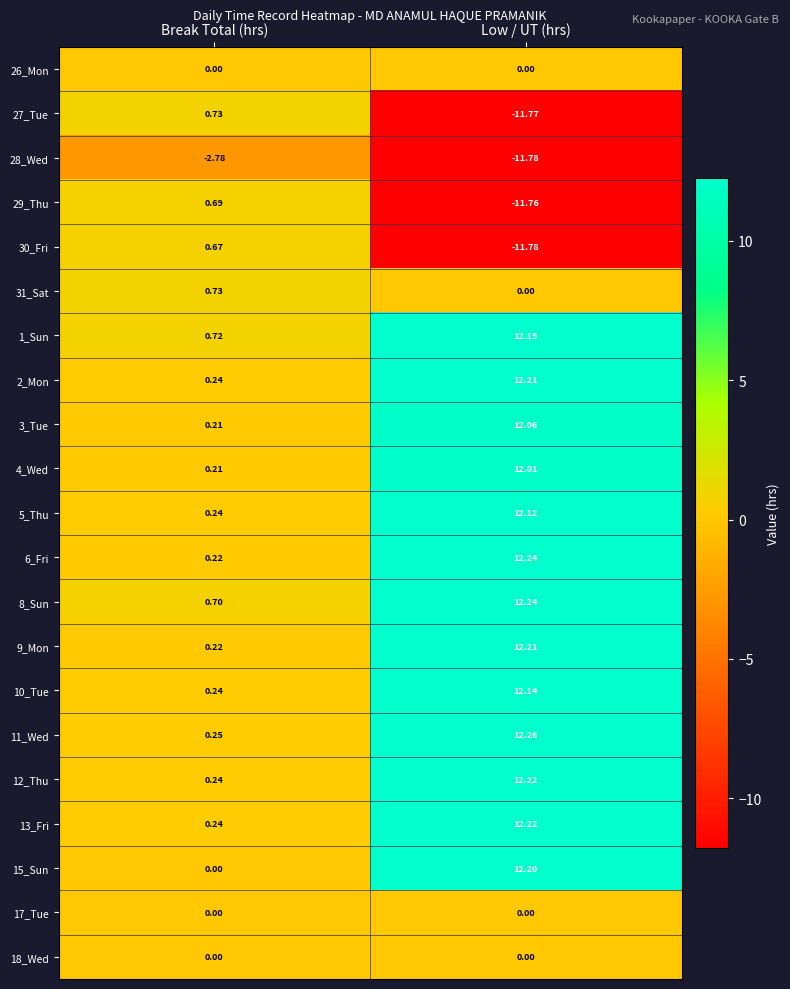

At which category does the chart reach its peak across all series?

Low / UT (hrs)